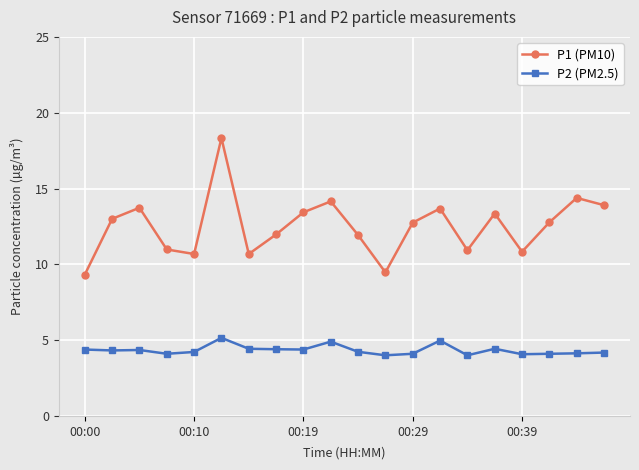

True or false: P1 (PM10) has more than 2 points higher than both neighbors.

True